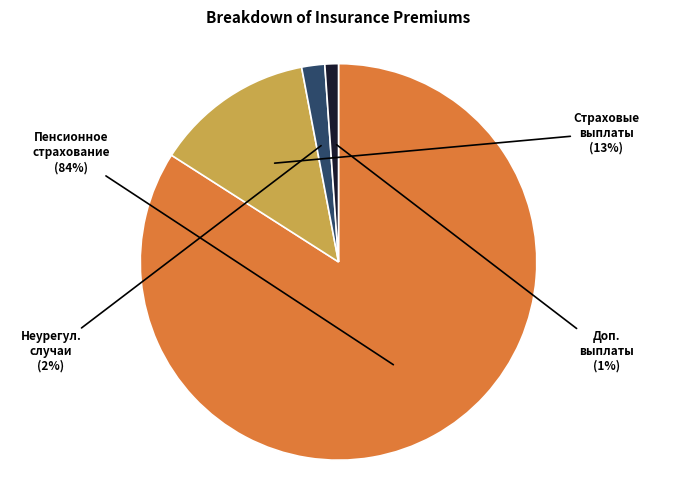

Combined, do Неурегул. случаи and Пенсионное страхование account for over 50%?

Yes